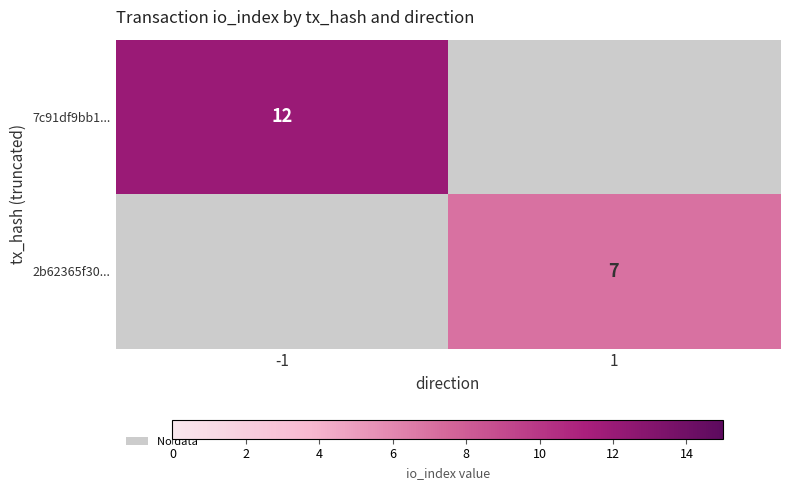

True or false: 2b62365f30... has a value of 2 at 1.

False